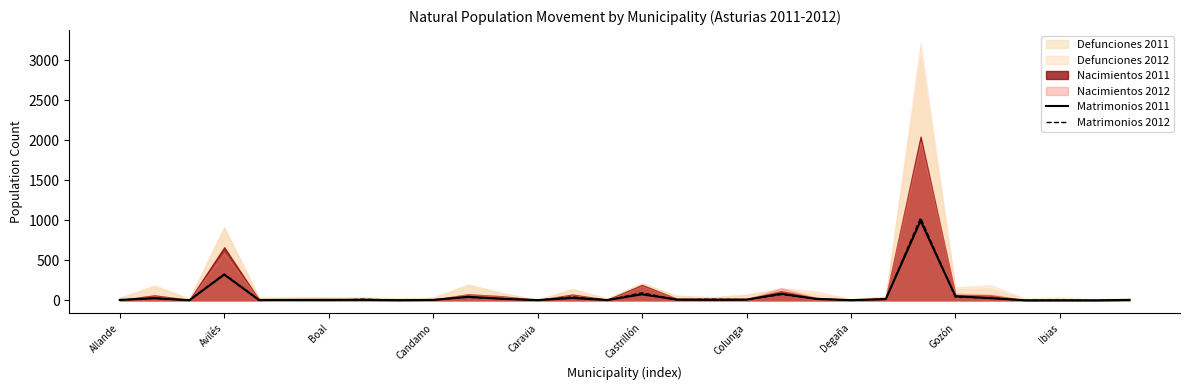

Where is Matrimonios 2011 nearest to the value 497?

Avilés